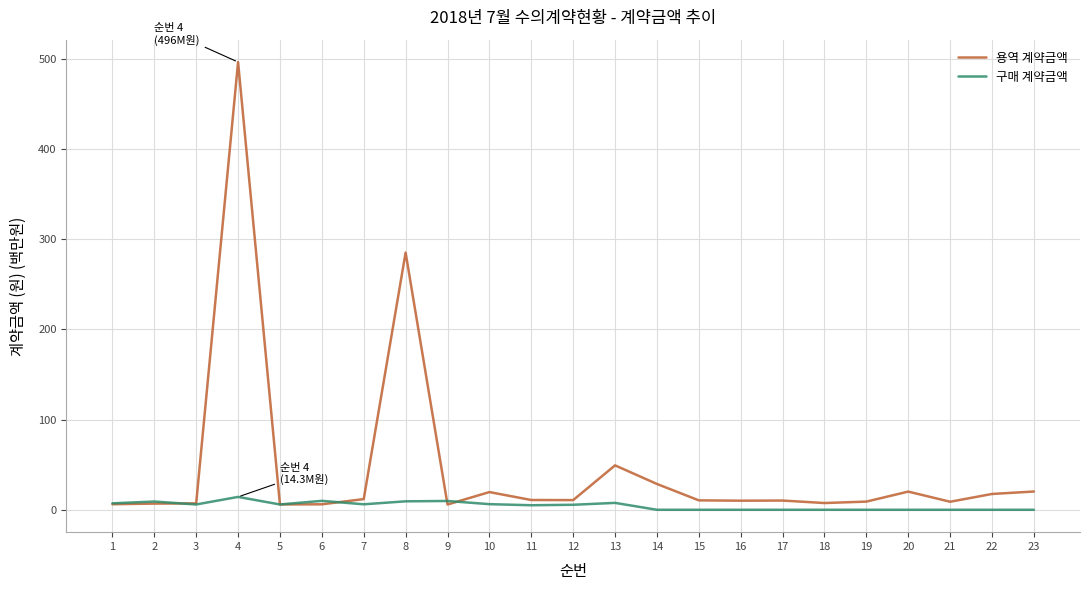

What is the sum of all 용역 계약금액 values?

1064.8